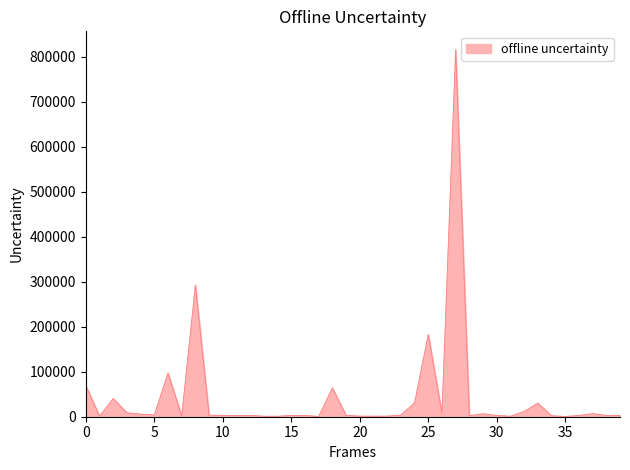

What is the greatest value displayed?

816174.9